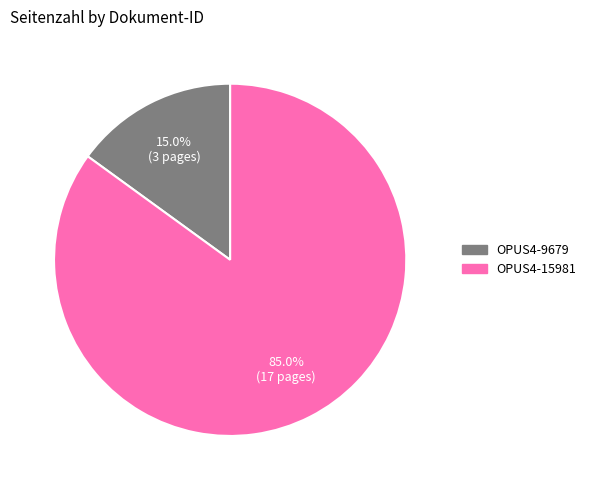

Between OPUS4-9679 and OPUS4-15981, which is larger?

OPUS4-15981